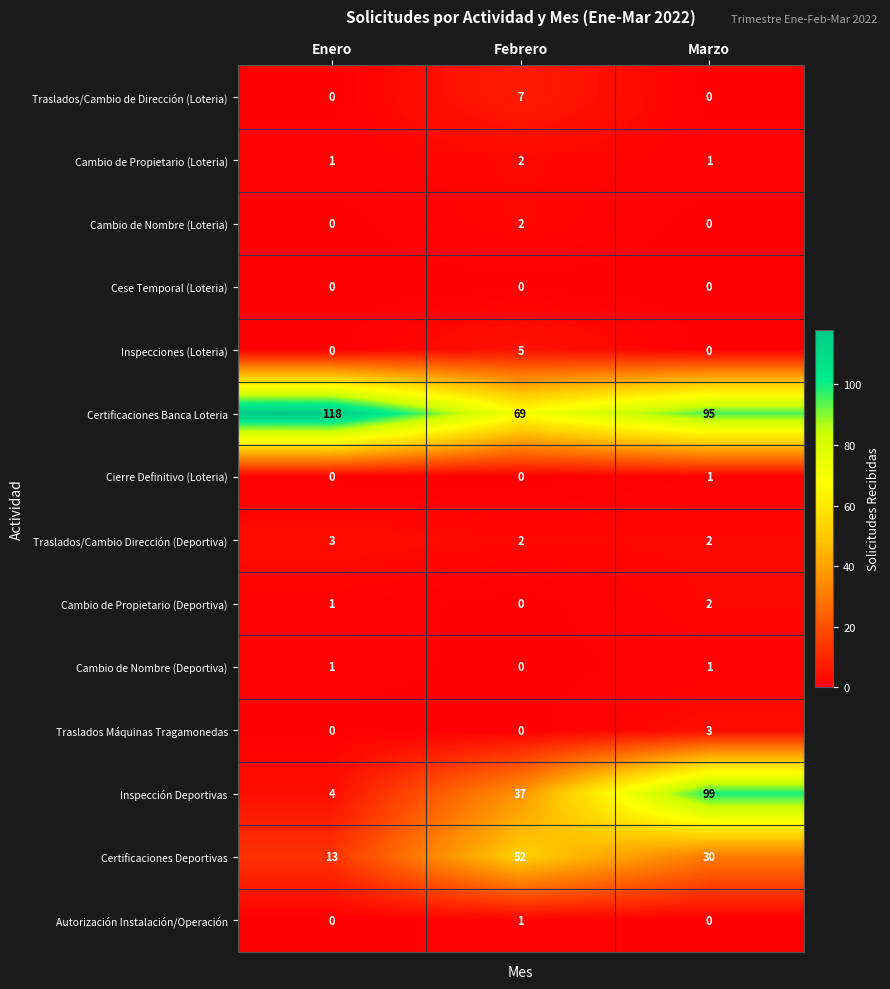

At how many categories does at least one series exceed 81?

2